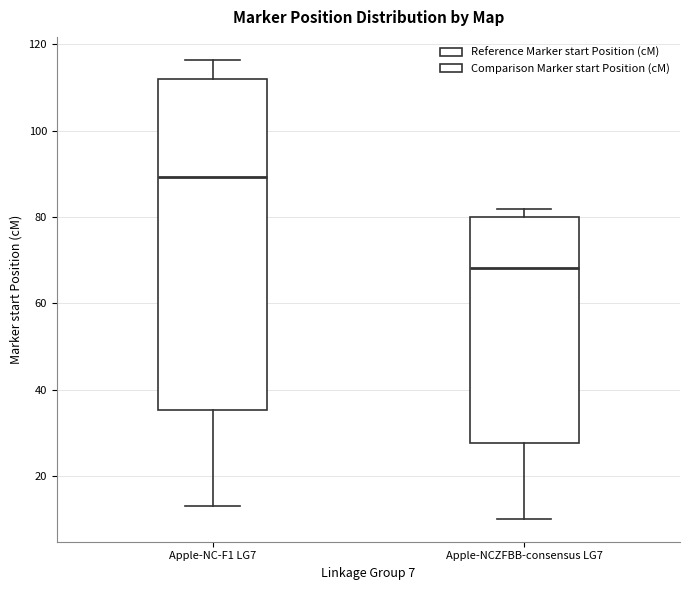

Comparing the boxes themselves (not the whiskers), which one is the tallest?

Apple-NC-F1 LG7